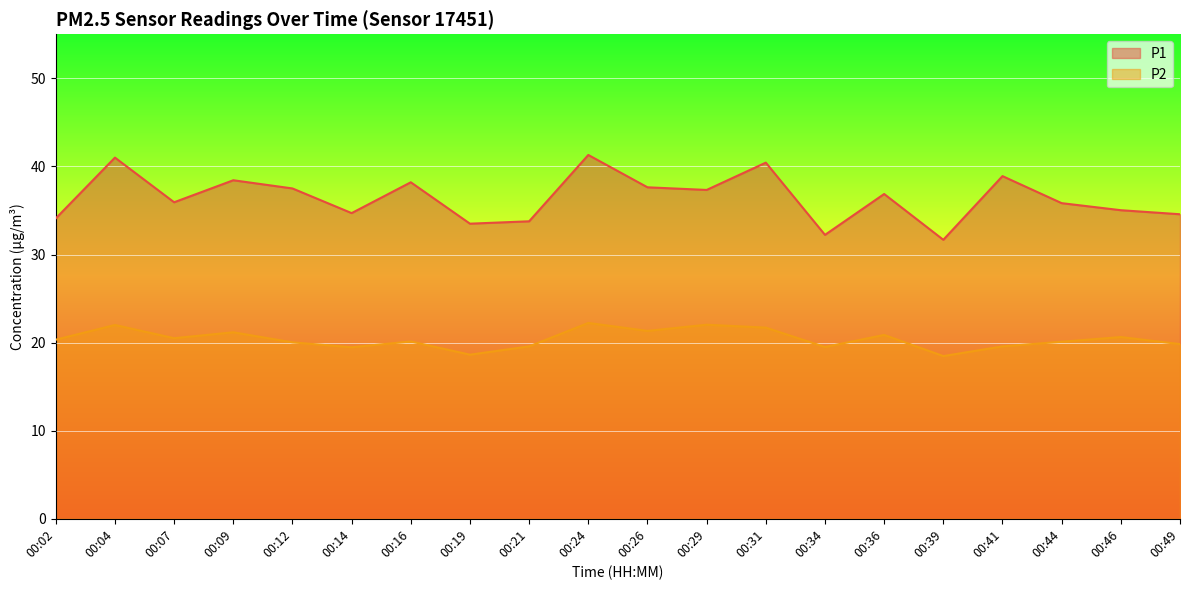

What is the minimum value shown in the chart?

18.5